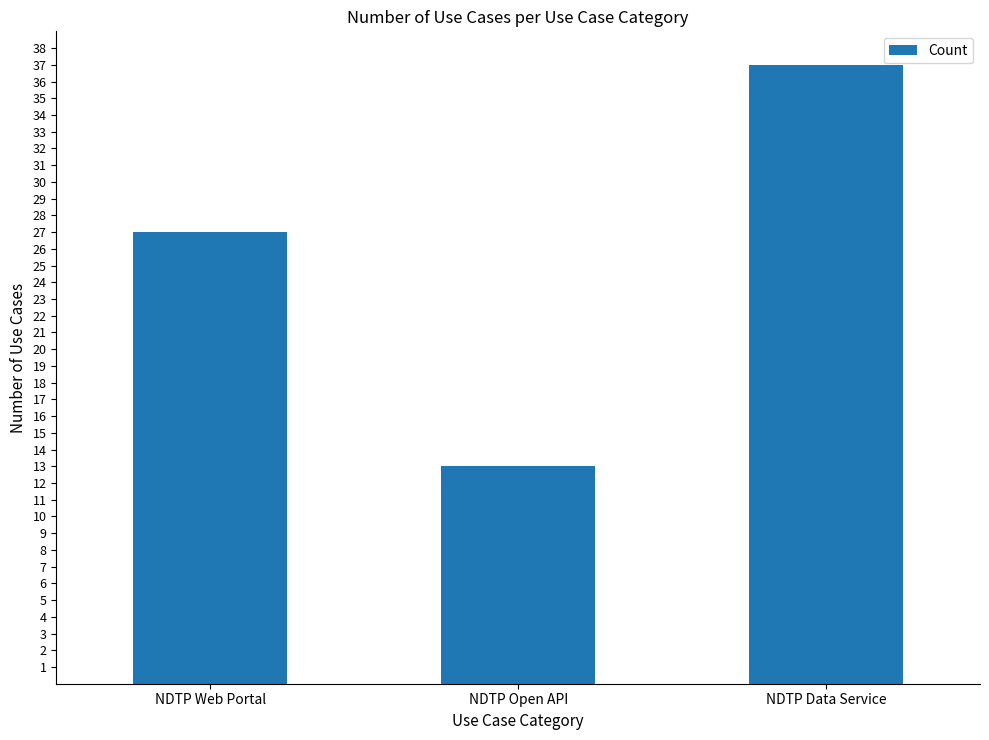

What is the sum of all values?

77